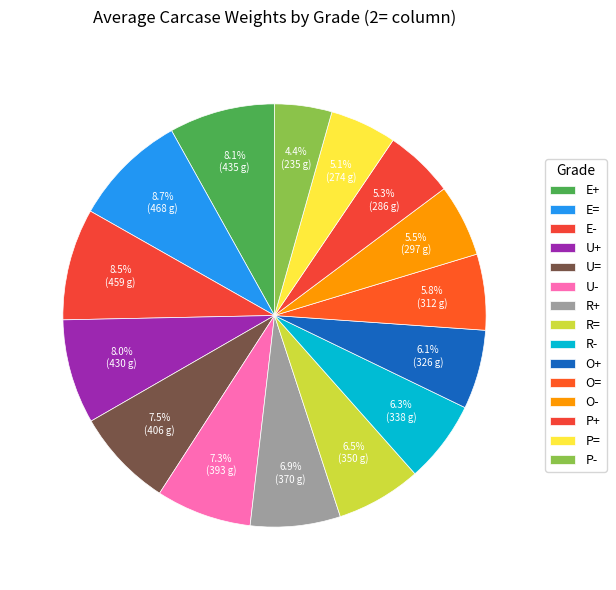

Between O- and P+, which is larger?

O-